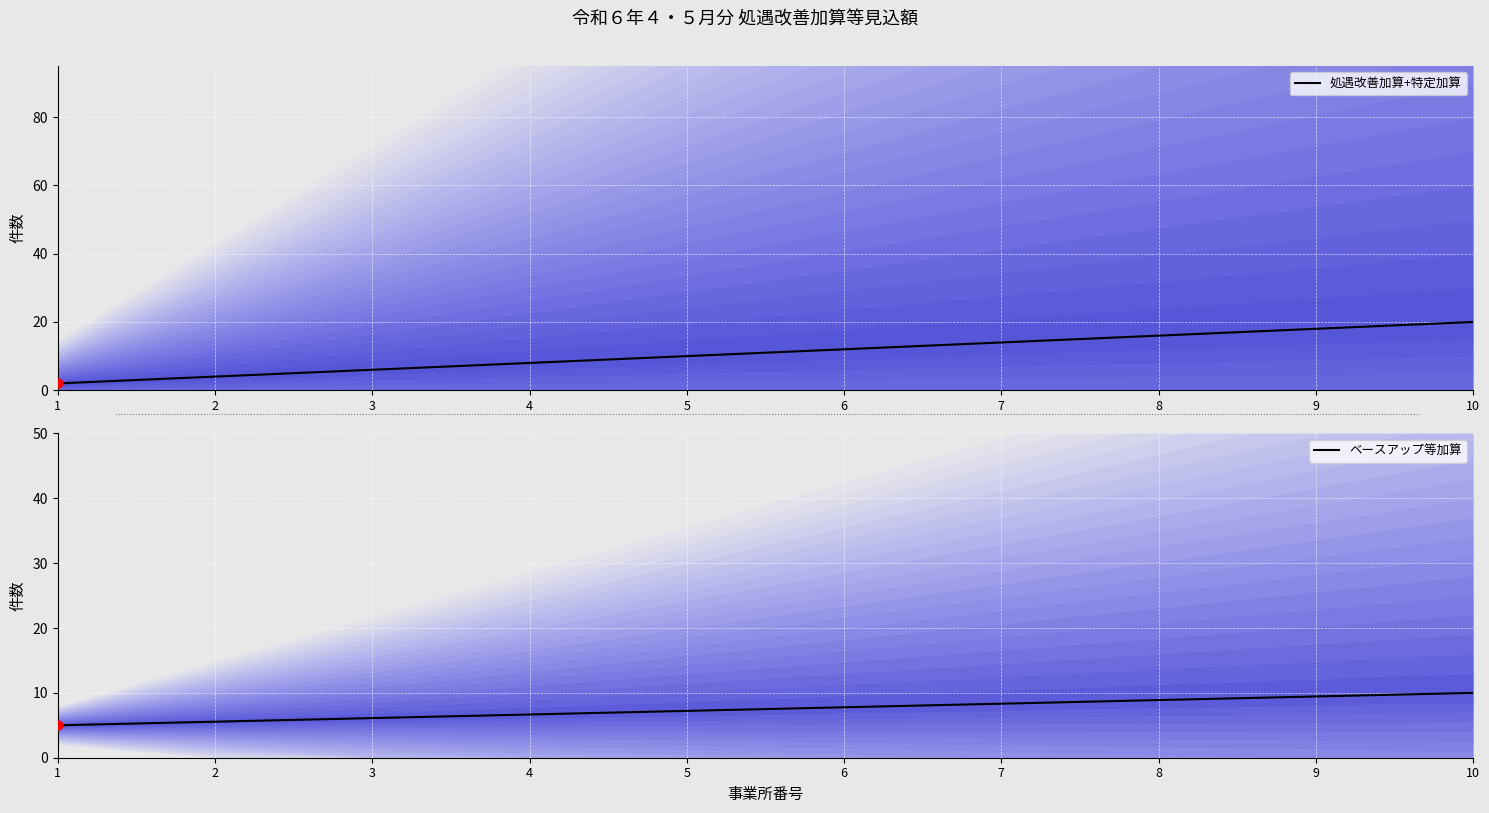

Which series has the largest total across all categories?

処遇改善加算+特定加算